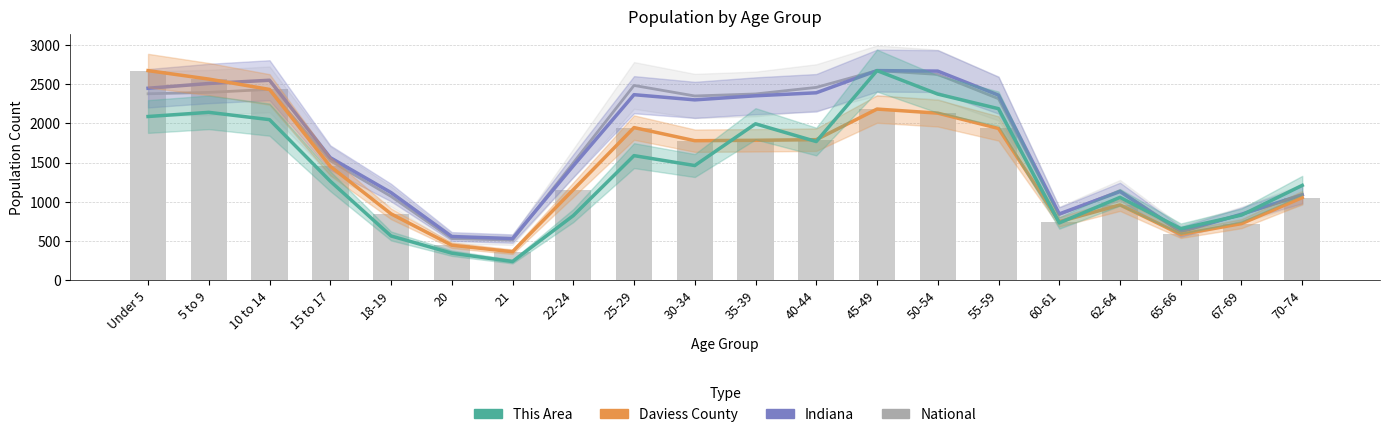

Between 20 and 65-66, which series saw the biggest shift?

This Area